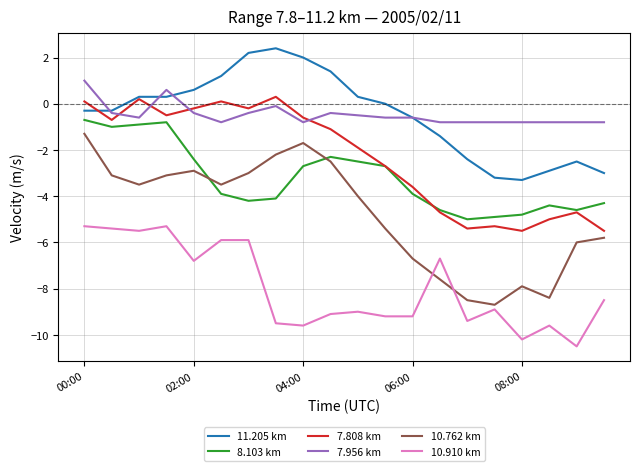

What is the maximum value for 7.956 km?

1.0